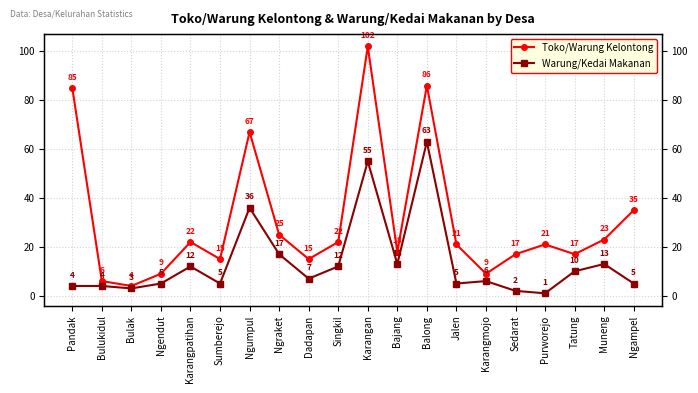

Between Singkil and Muneng, which series saw the biggest shift?

Toko/Warung Kelontong